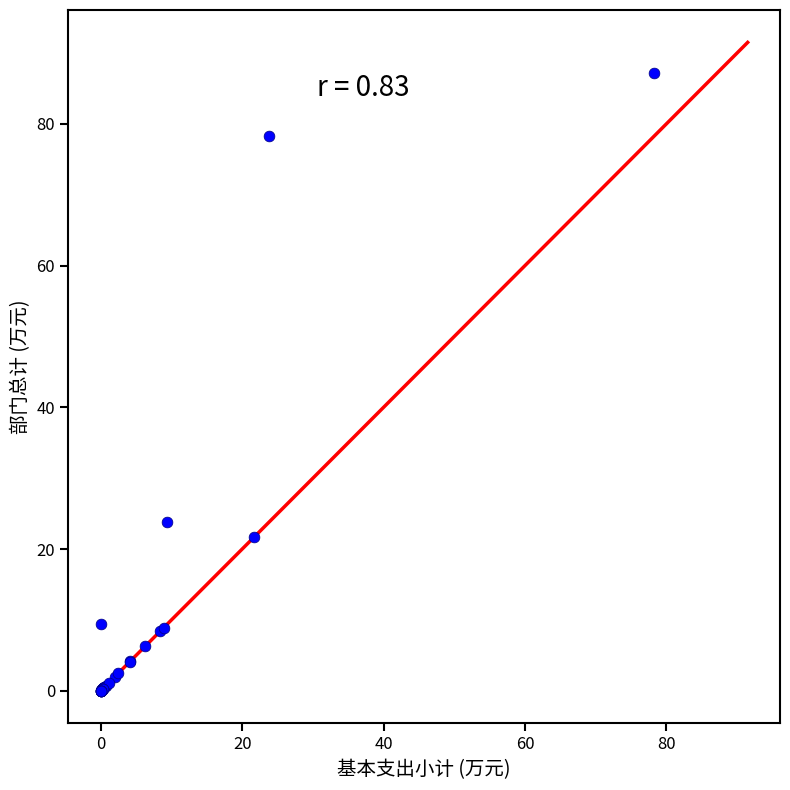

What Y value in the scatter plot is closest to 43?

23.8